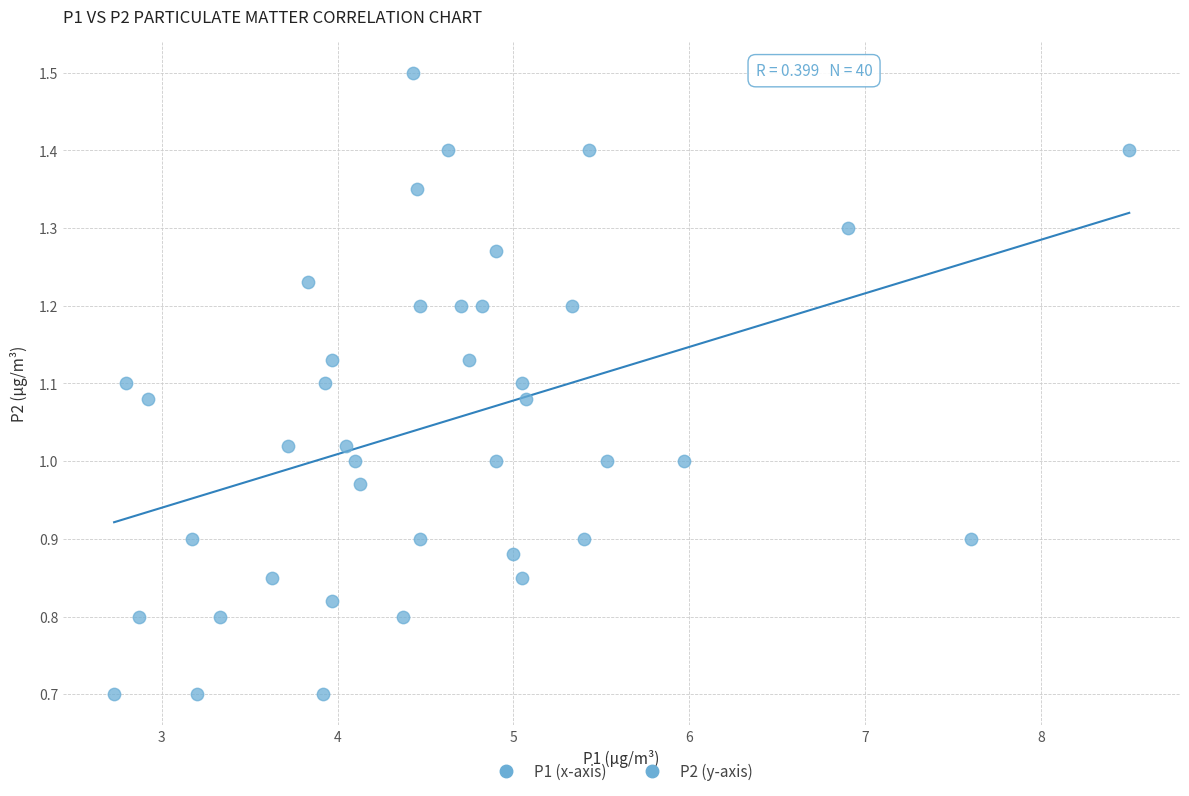

What is the range of X values (max minus min)?

5.8